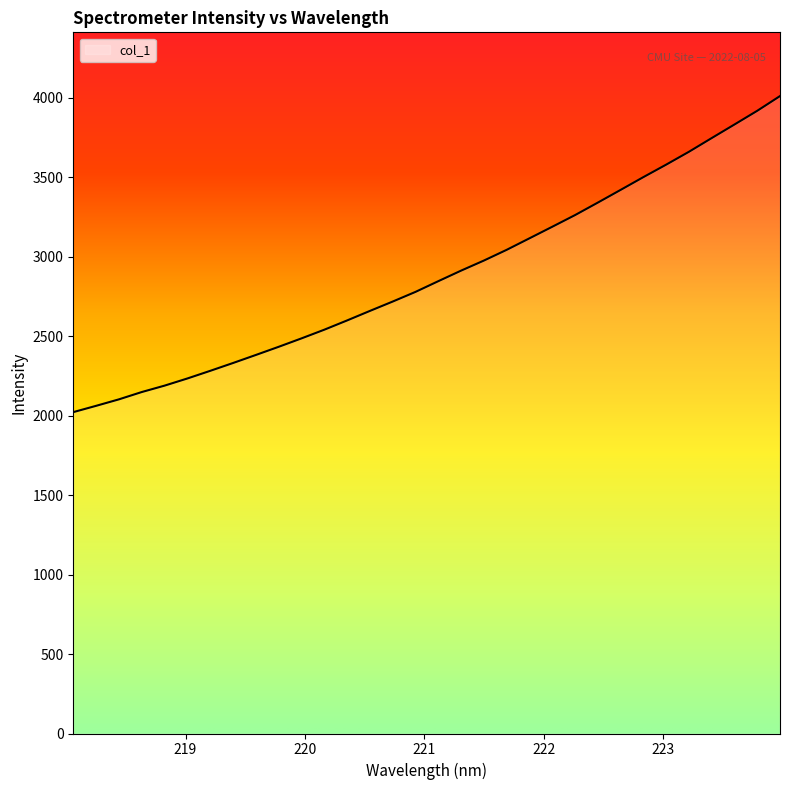

Reading left to right, extract all data points from this chart.

2022.7	2062.3	2103.1	2149.1	2189.4	2234.5	2282.5	2331.8	2382.4	2433.7	2486.7	2541.4	2599.6	2659.6	2718.5	2779.4	2846.8	2913.2	2976.5	3044.1	3116.5	3189.2	3262.7	3341.3	3421.2	3501.7	3580.2	3661.2	3747.5	3833.0	3919.2	4011.9